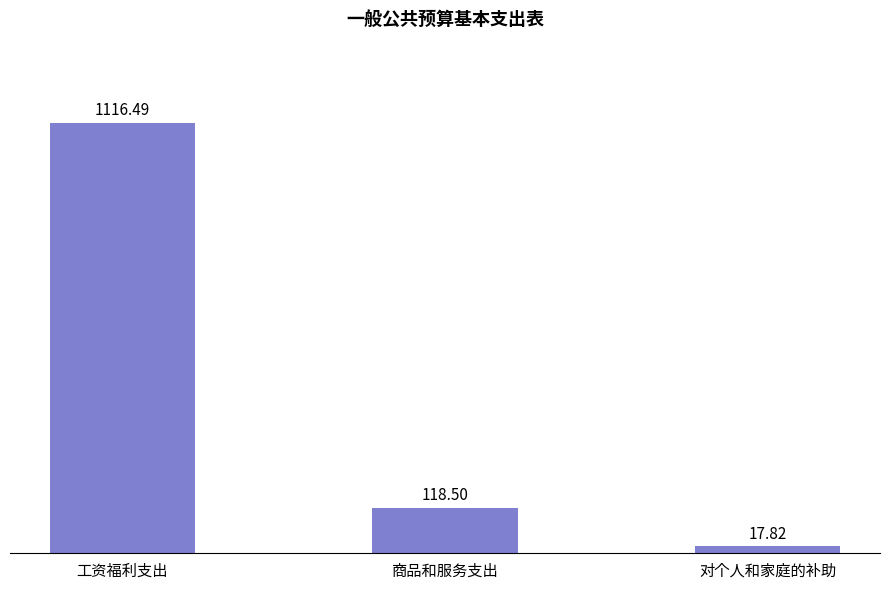

How many bars are there in total?

3